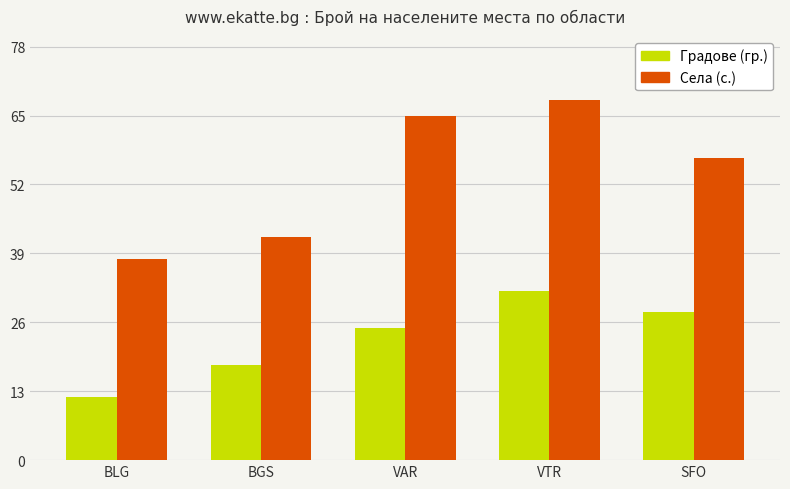

The value of Села (с.) at BLG is 38. True or false?

True